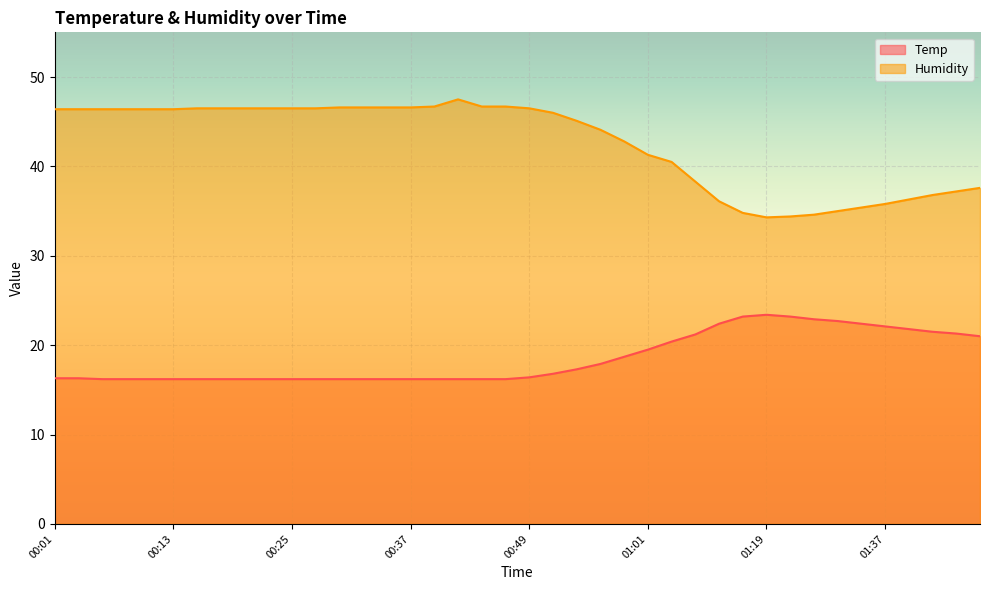

What is the value of the Humidity point at the 24th from the left?

44.1